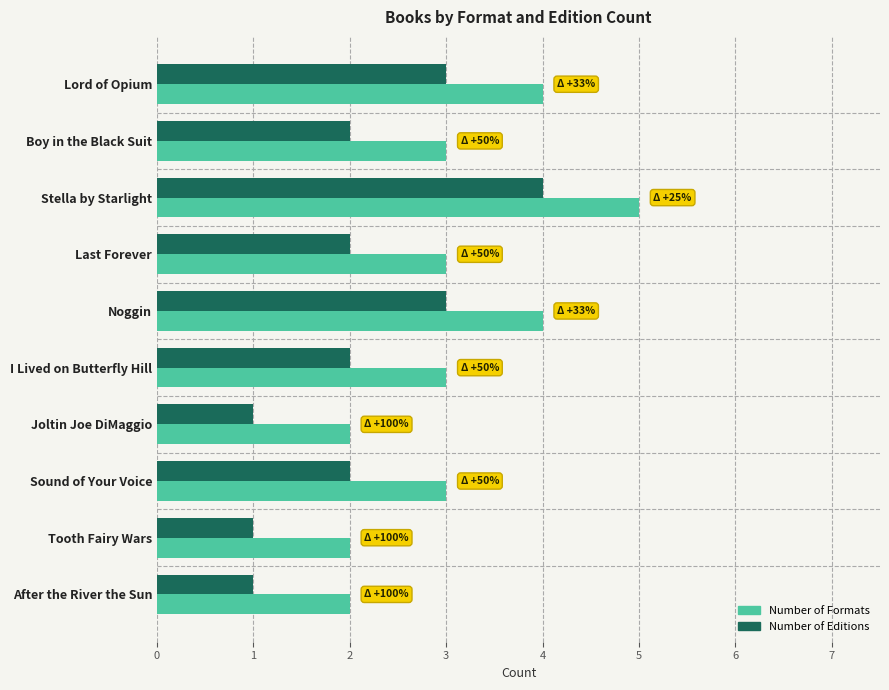

At which label does Number of Formats reach its peak?

Stella by Starlight